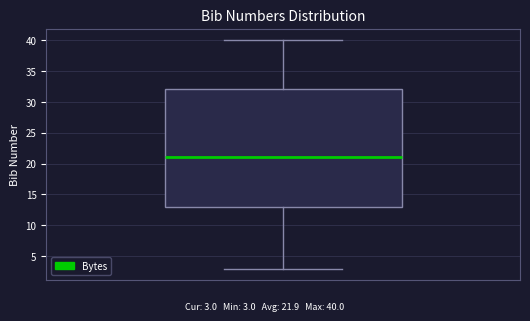

Read this box plot against the y-axis: the position of the median line, the range covered by the box, and the ends of both whiskers. The values are not printed on the chart, so give them approximately, as read against the axis.

median 21, box 13 to 32, whiskers 3 to 40